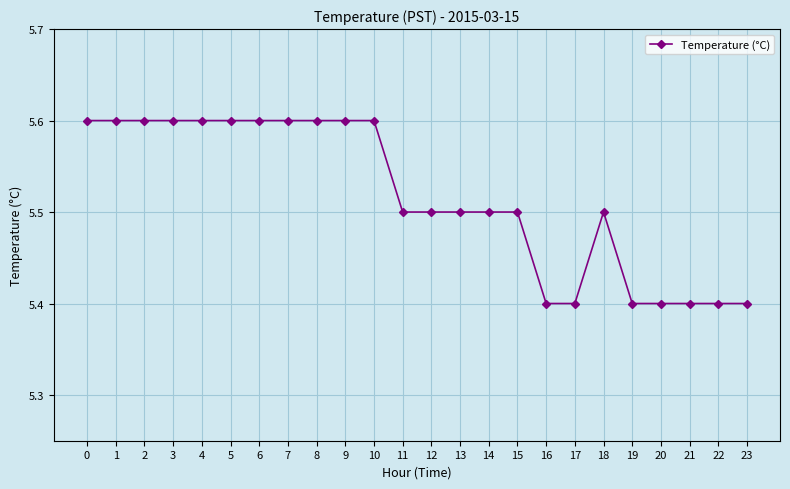

Reading left to right, list all the values displayed in this chart.

0=5.6	1=5.6	2=5.6	3=5.6	4=5.6	5=5.6	6=5.6	7=5.6	8=5.6	9=5.6	10=5.6	11=5.5	12=5.5	13=5.5	14=5.5	15=5.5	16=5.4	17=5.4	18=5.5	19=5.4	20=5.4	21=5.4	22=5.4	23=5.4